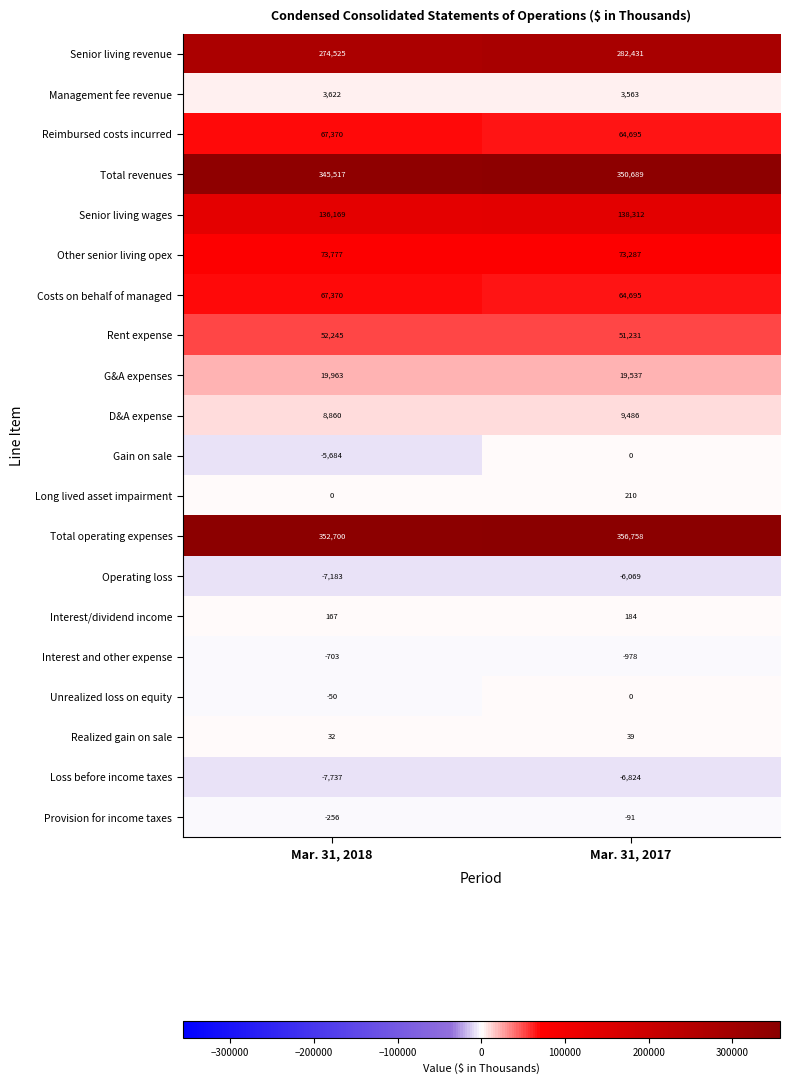

Is it true that Loss before income taxes equals -6824 at Mar. 31, 2017?

True